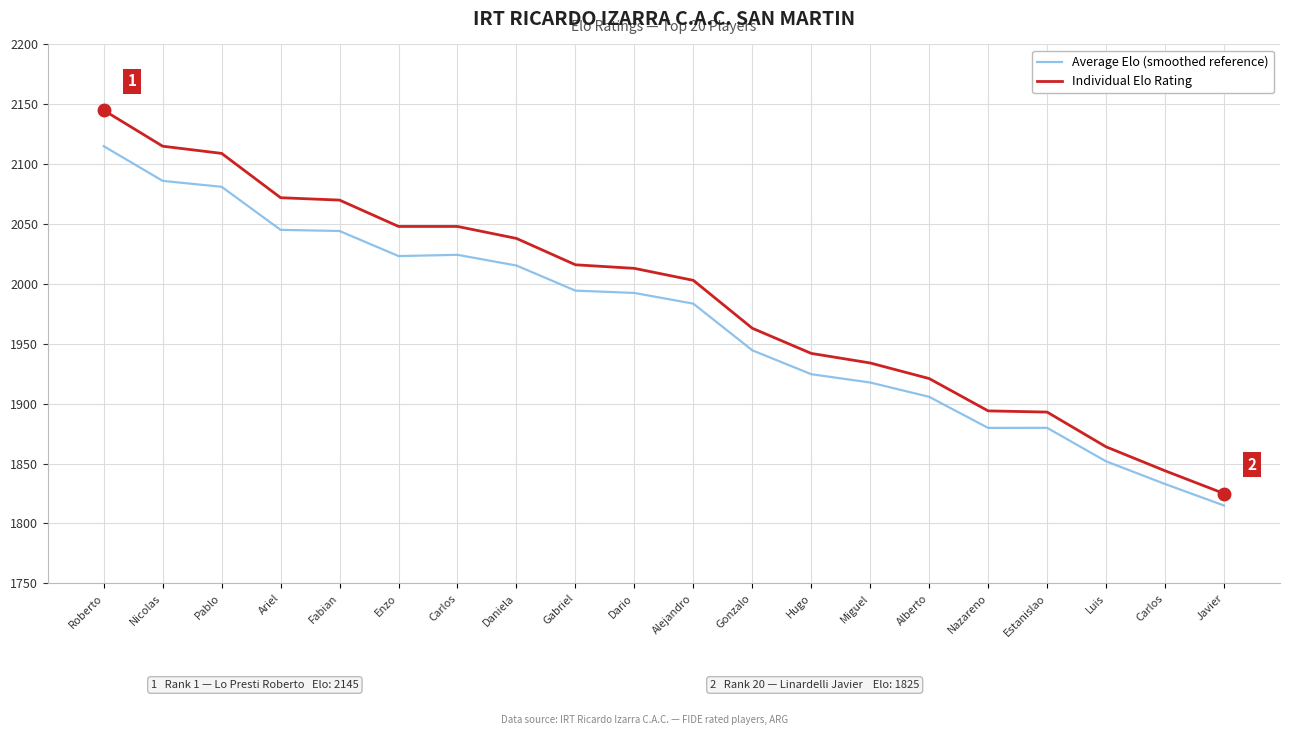

What are all the series names shown in the legend?

Average Elo (smoothed reference), Individual Elo Rating